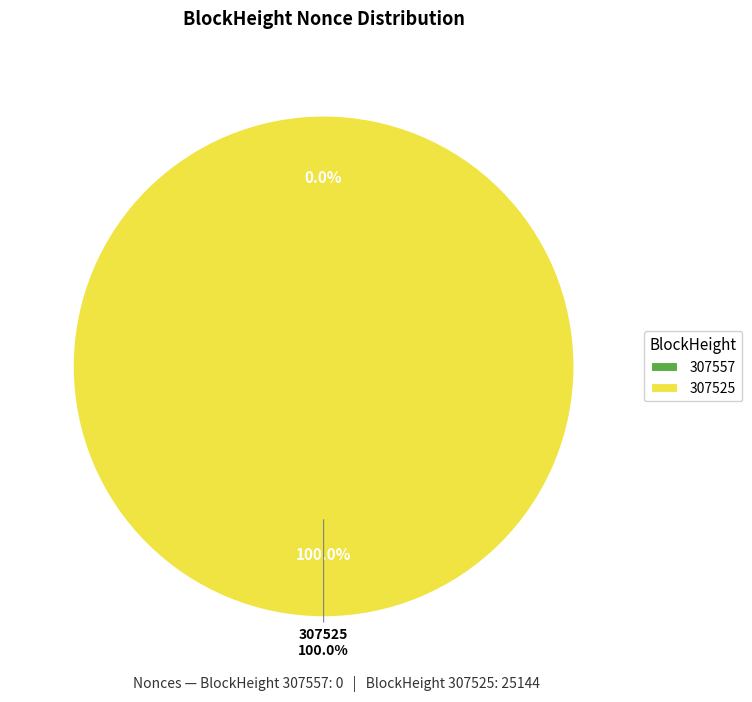

Which slice is the largest?

307525